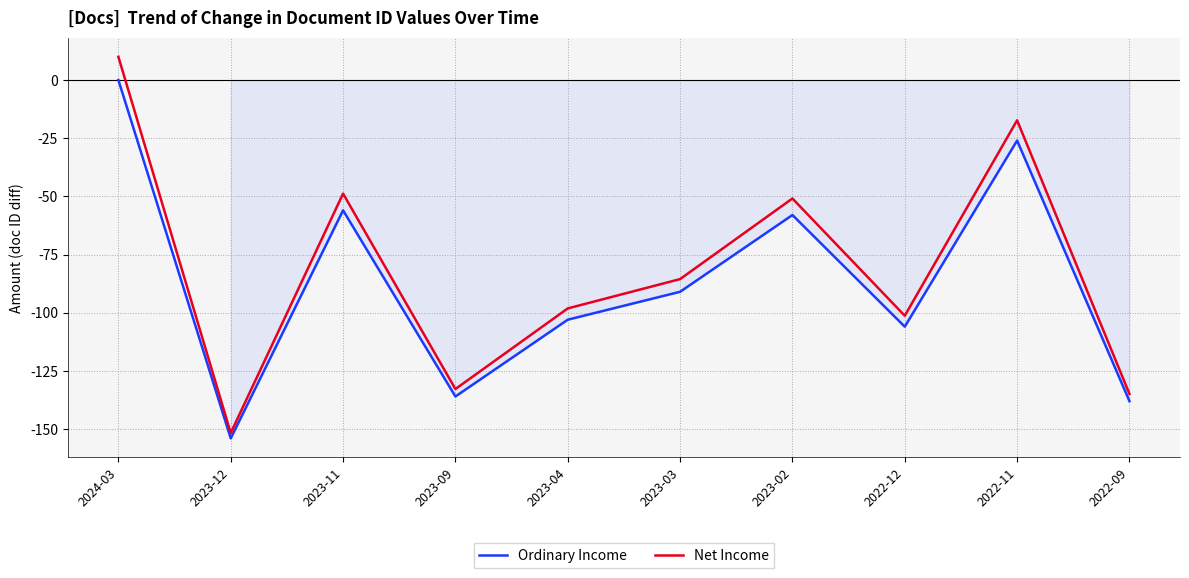

What are all the series names shown in the legend?

Ordinary Income, Net Income